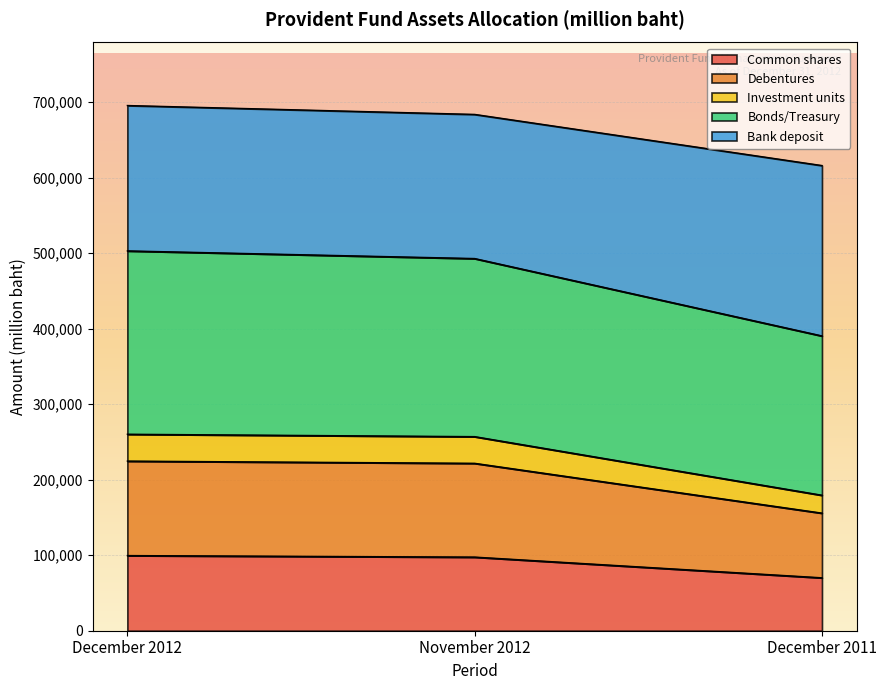

How many series are shown in this chart?

5